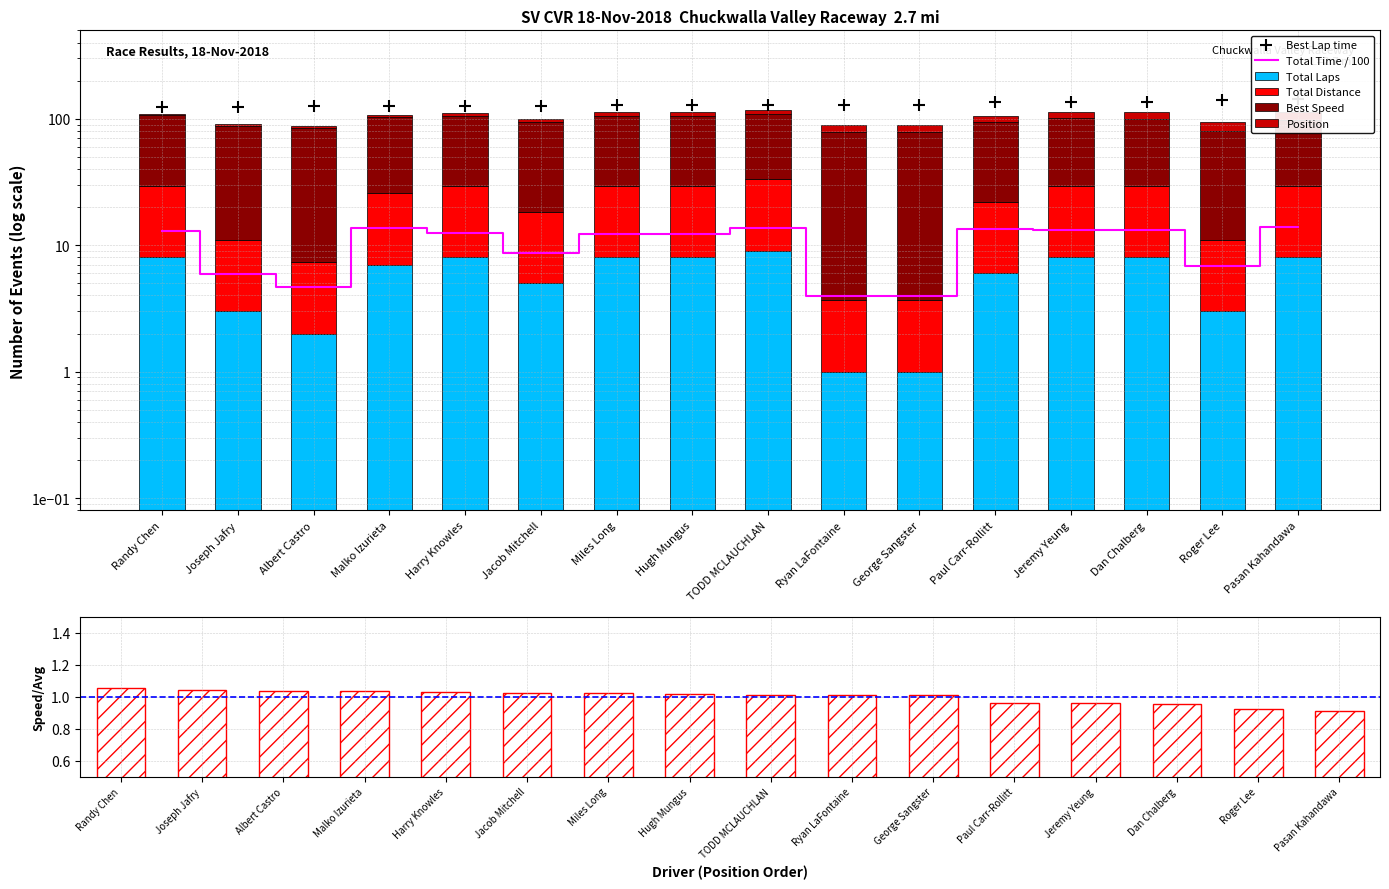

Which series reaches the maximum Y coordinate?

Best Lap time